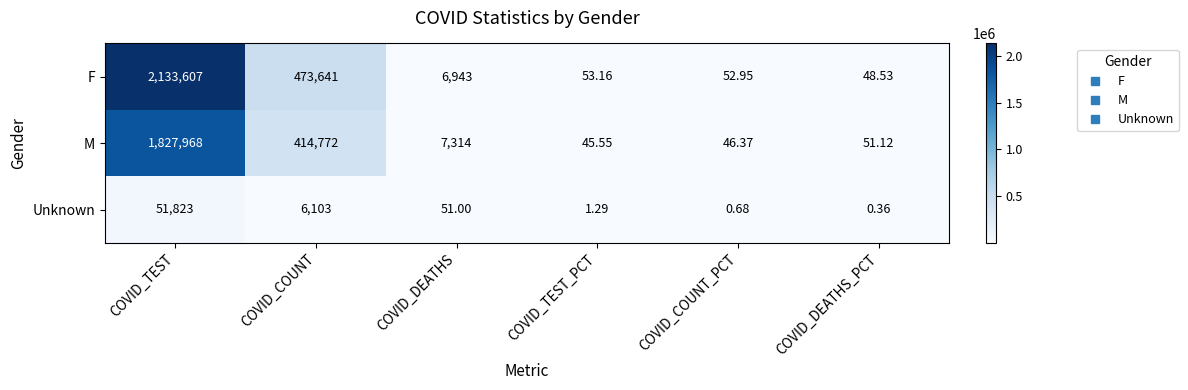

Which series has the widest spread of values?

F